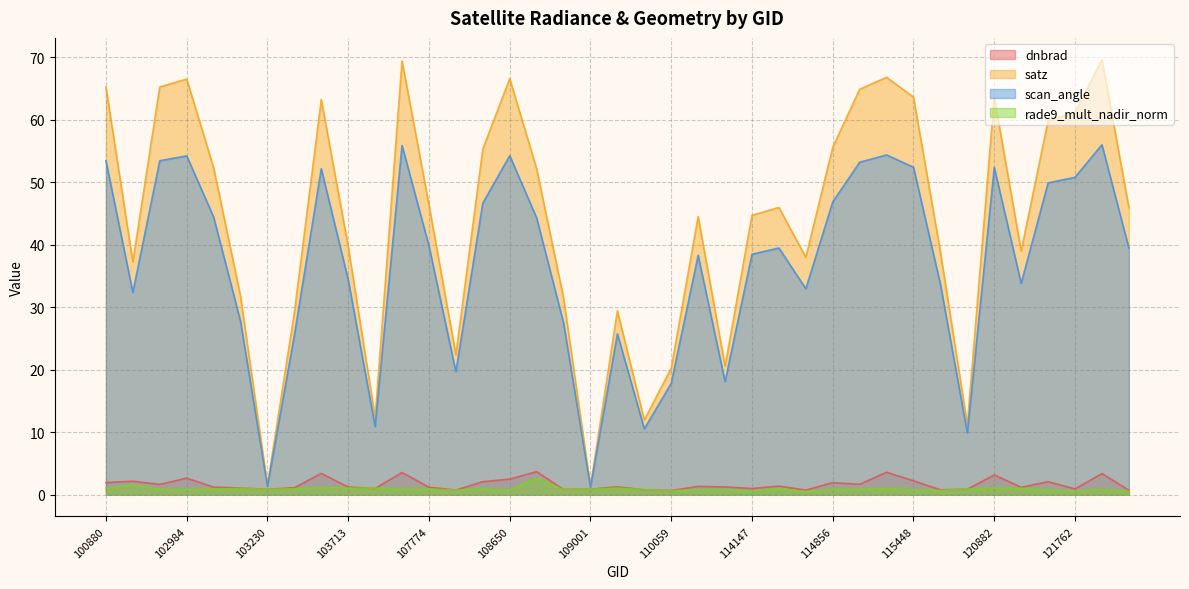

How many lines are shown in the chart?

4